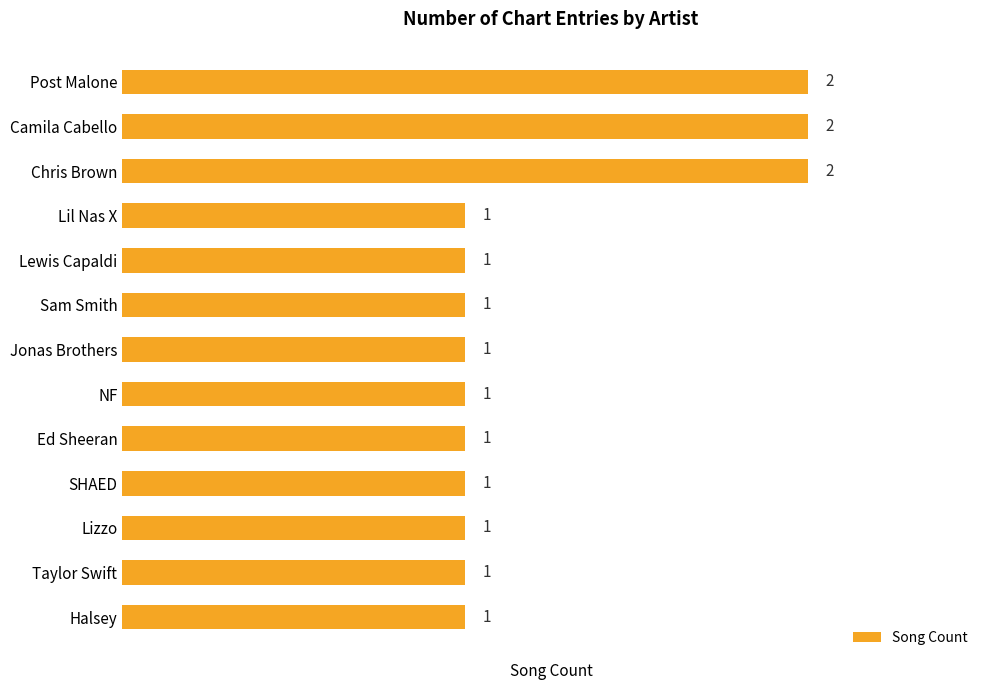

Reading top to bottom, extract all data points from this chart.

2	2	2	1	1	1	1	1	1	1	1	1	1